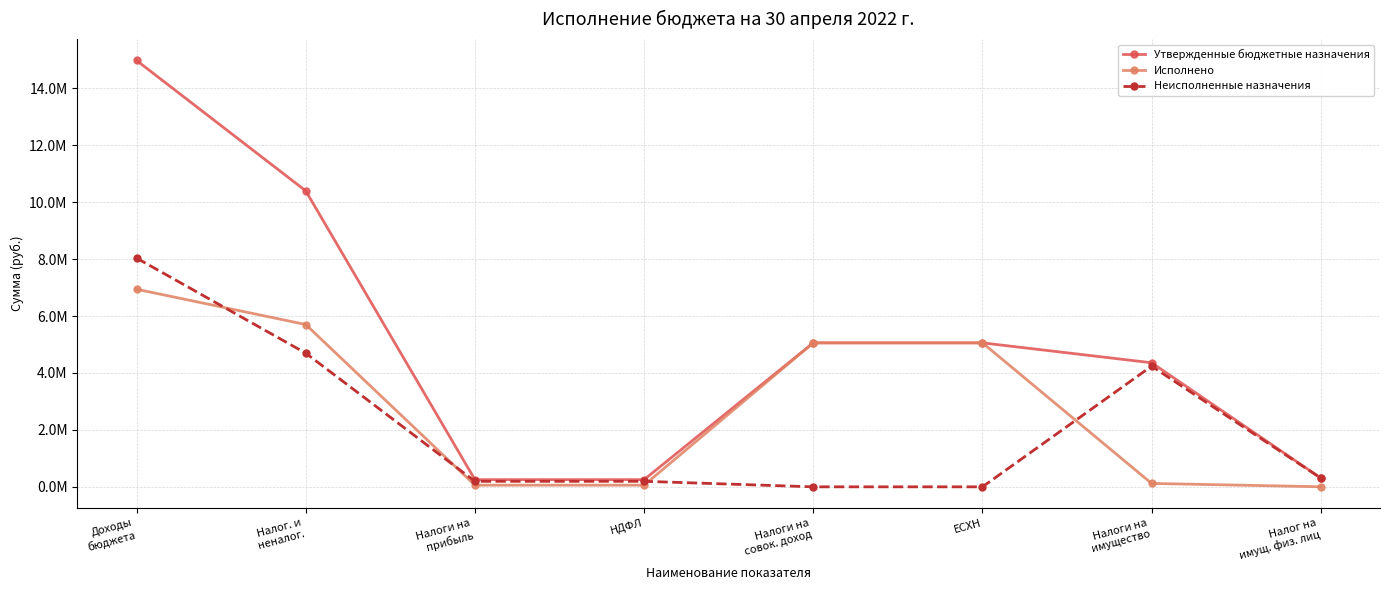

Reading left to right, list all the values displayed in this chart.

Утвержденные бюджетные назначения: Доходы
бюджета=14978181.3	Налог. и
неналог.=10397581.3	Налоги на
прибыль=252500.0	НДФЛ=252500.0	Налоги на
совок. доход=5057757.1	ЕСХН=5057757.1	Налоги на
имущество=4358600.0	Налог на
имущ. физ. лиц=309100.0
Исполнено: Доходы
бюджета=6941696.0	Налог. и
неналог.=5701927.9	Налоги на
прибыль=58238.8	НДФЛ=58238.8	Налоги на
совок. доход=5057809.9	ЕСХН=5057809.9	Налоги на
имущество=119872.0	Налог на
имущ. физ. лиц=2620.5
Неисполненные назначения: Доходы
бюджета=8036485.3	Налог. и
неналог.=4695653.3	Налоги на
прибыль=194261.2	НДФЛ=194261.2	Налоги на
совок. доход=0.0	ЕСХН=0.0	Налоги на
имущество=4238728.0	Налог на
имущ. физ. лиц=306479.5